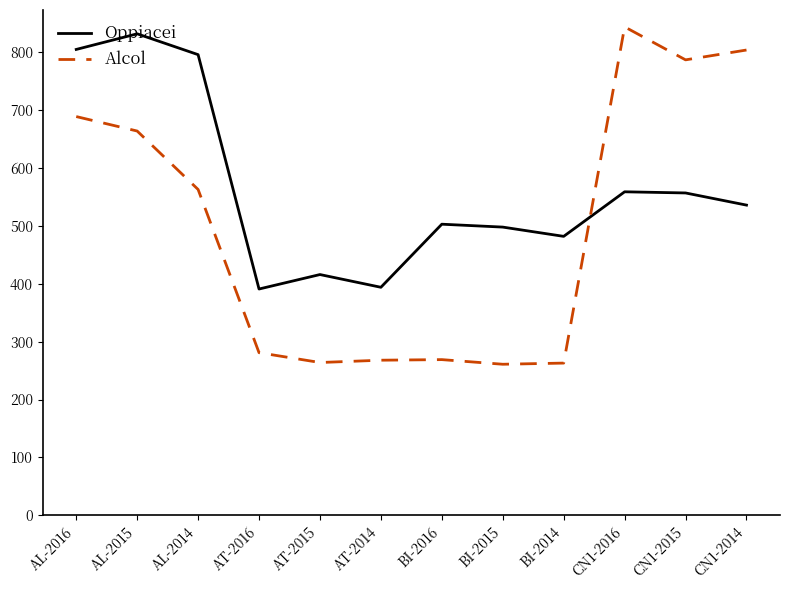

How many interior local valleys does the Oppiacei series have?

3